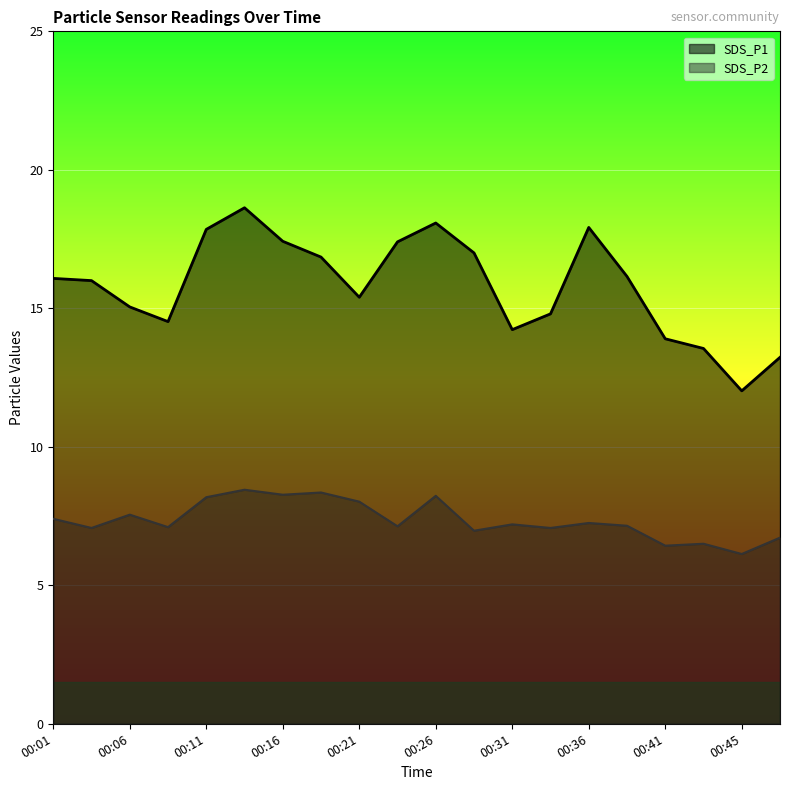

What is the smallest value displayed?

6.1